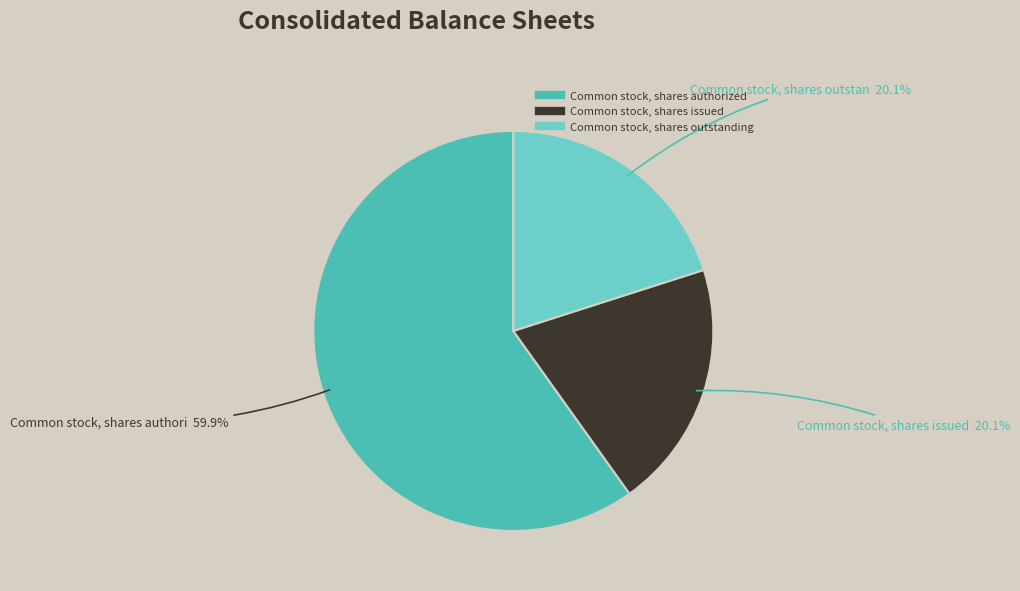

Which slice is the largest?

Common stock, shares authorized